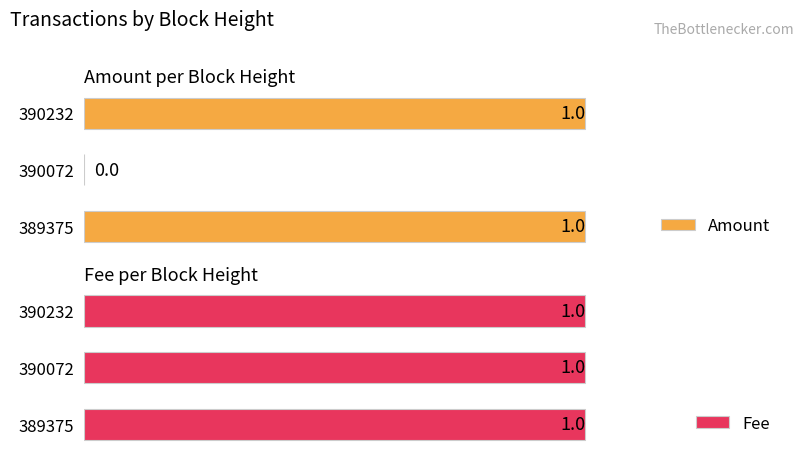

The Fee series shows 0.3 at 0.4. True or false?

False